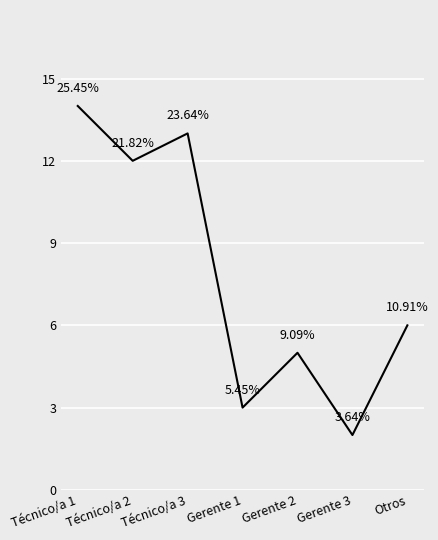

What is the greatest value displayed?

14